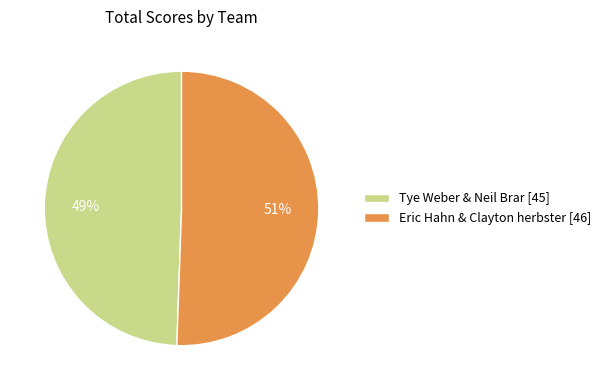

To the nearest percent, what percentage of the pie is Tye Weber & Neil Brar [45]?

49%